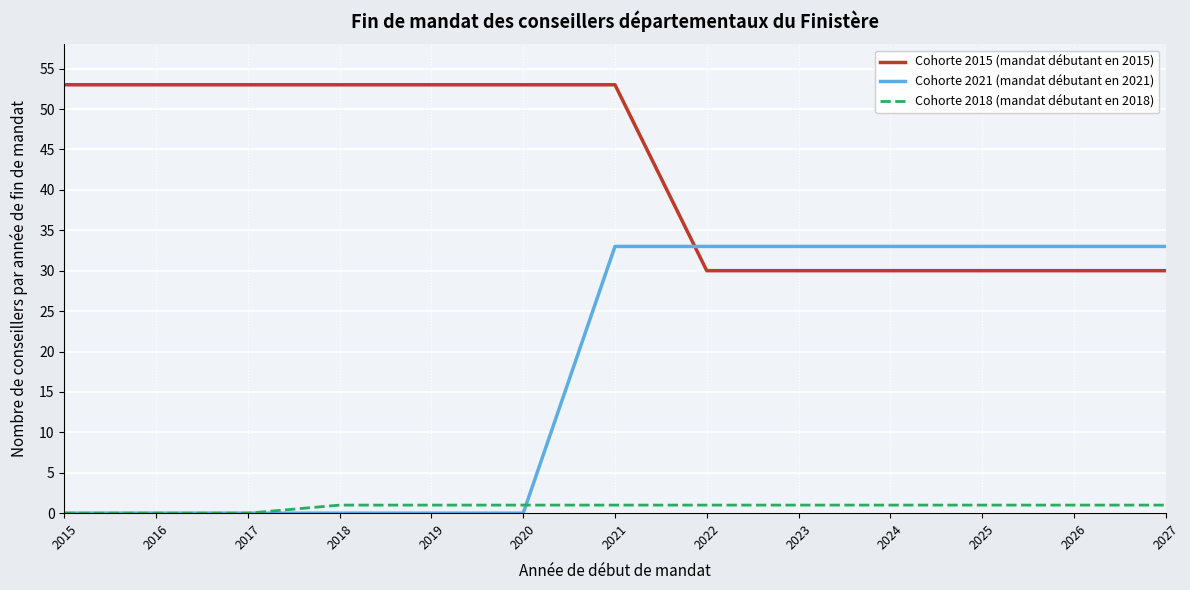

Does the chart have visible grid lines?

Yes